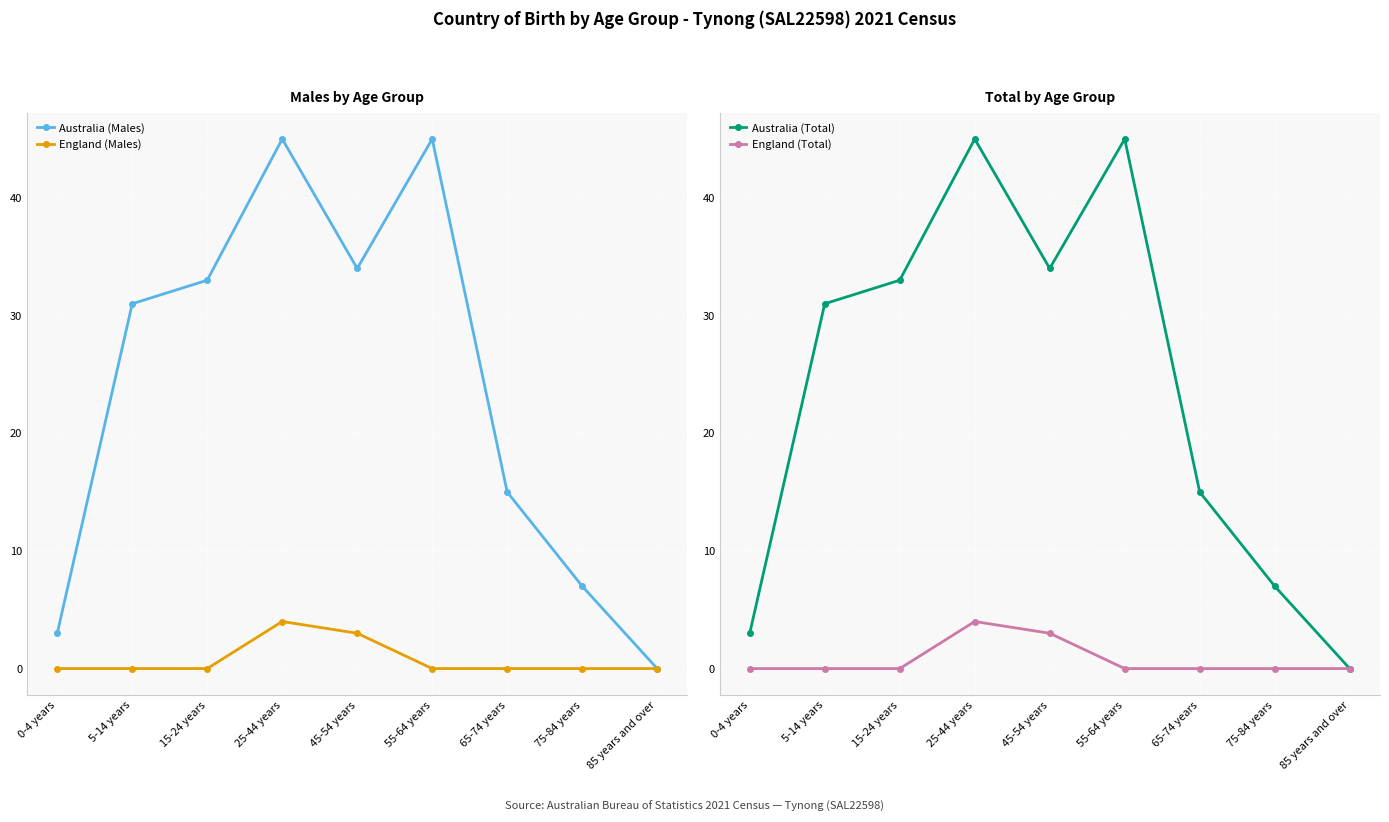

Where is England (Males) nearest to the value 2?

45-54 years